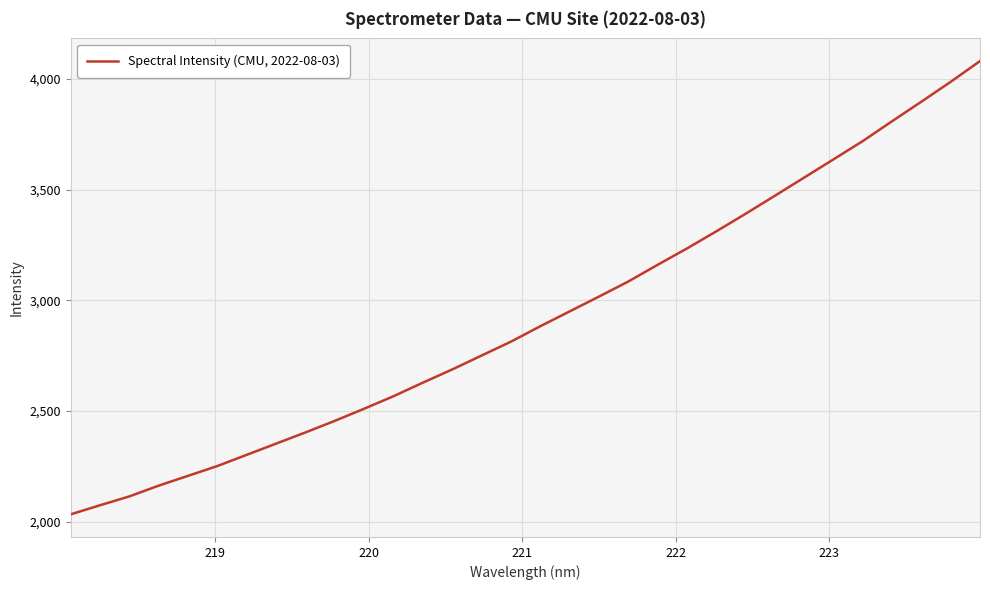

What is the difference between the maximum and minimum values?

2046.7